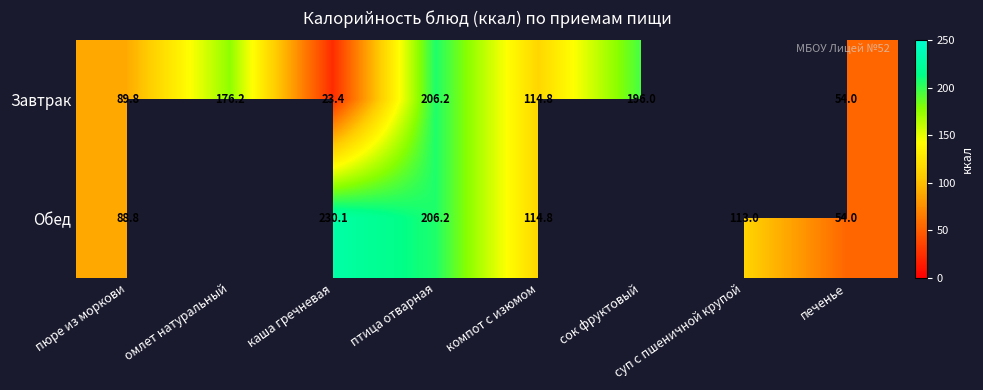

What is the total value across all series at пюре из моркови?

178.6